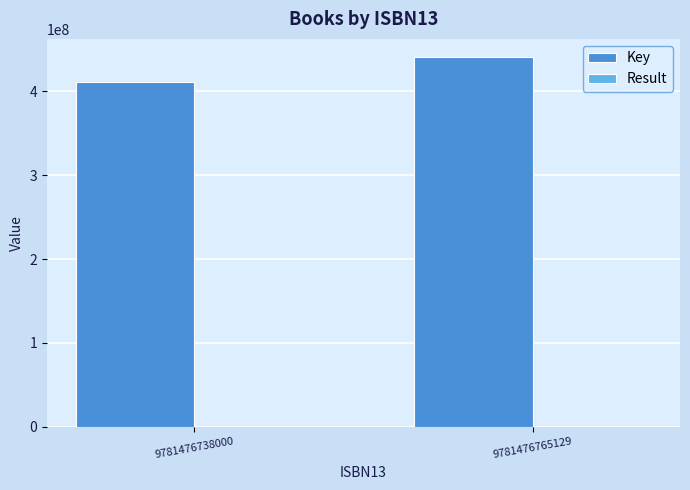

The Key series shows 440318713 at 9781476765129. True or false?

True